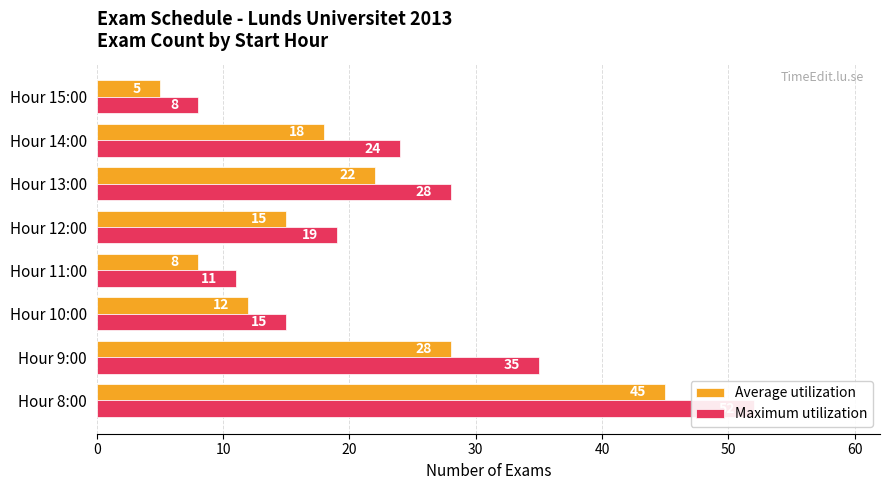

Reading left to right, list all the values displayed in this chart.

Average utilization: 45	28	12	8	15	22	18	5
Maximum utilization: 52	35	15	11	19	28	24	8